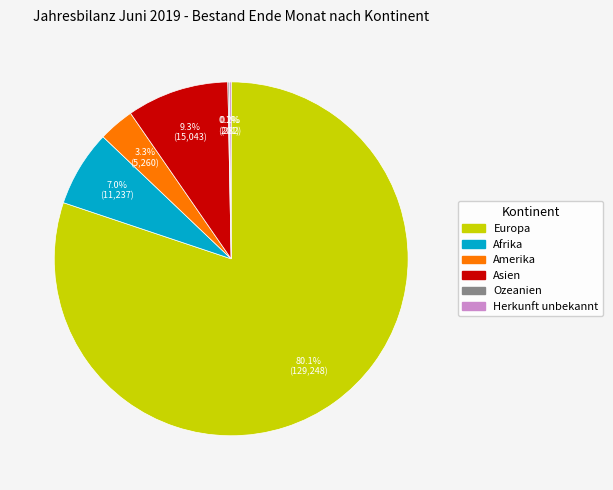

To the nearest percent, what is the difference between the largest and smallest slice percentages?

80%